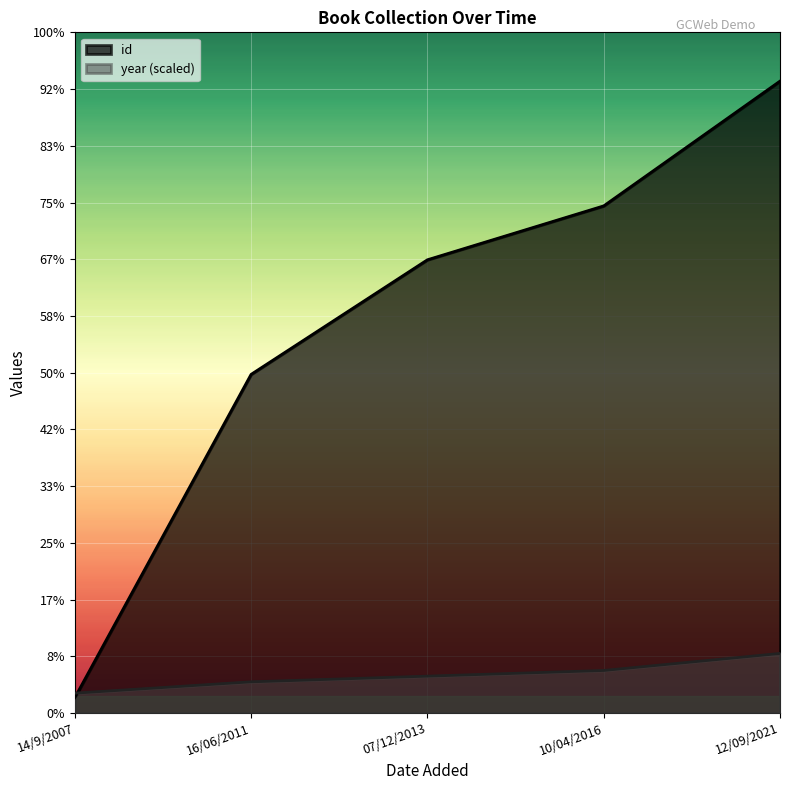

Which label corresponds to the largest value in the chart?

12/09/2021